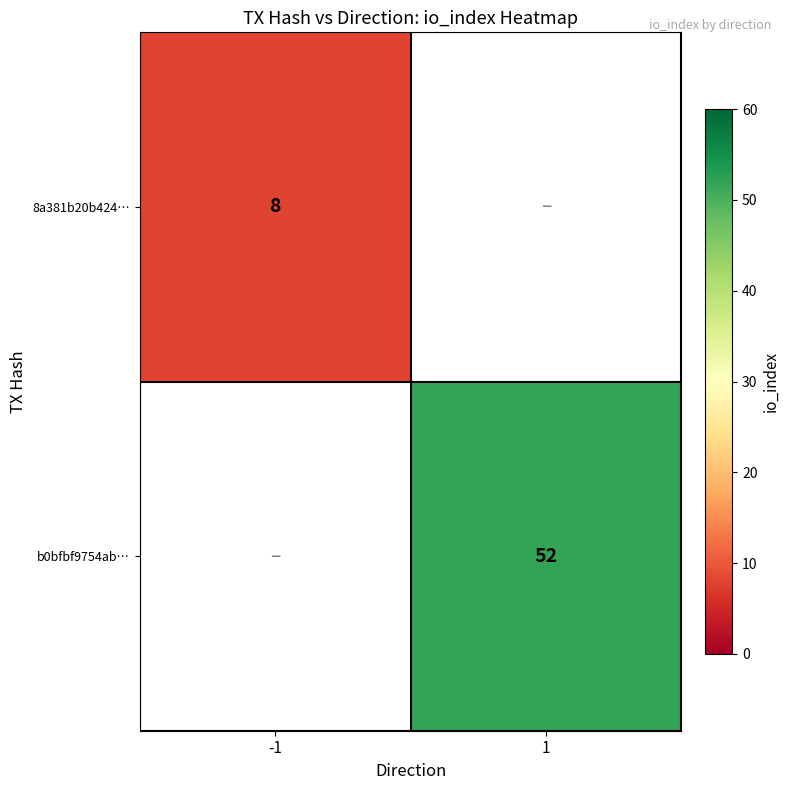

The b0bfbf9754ab… series shows 52 at 1. True or false?

True